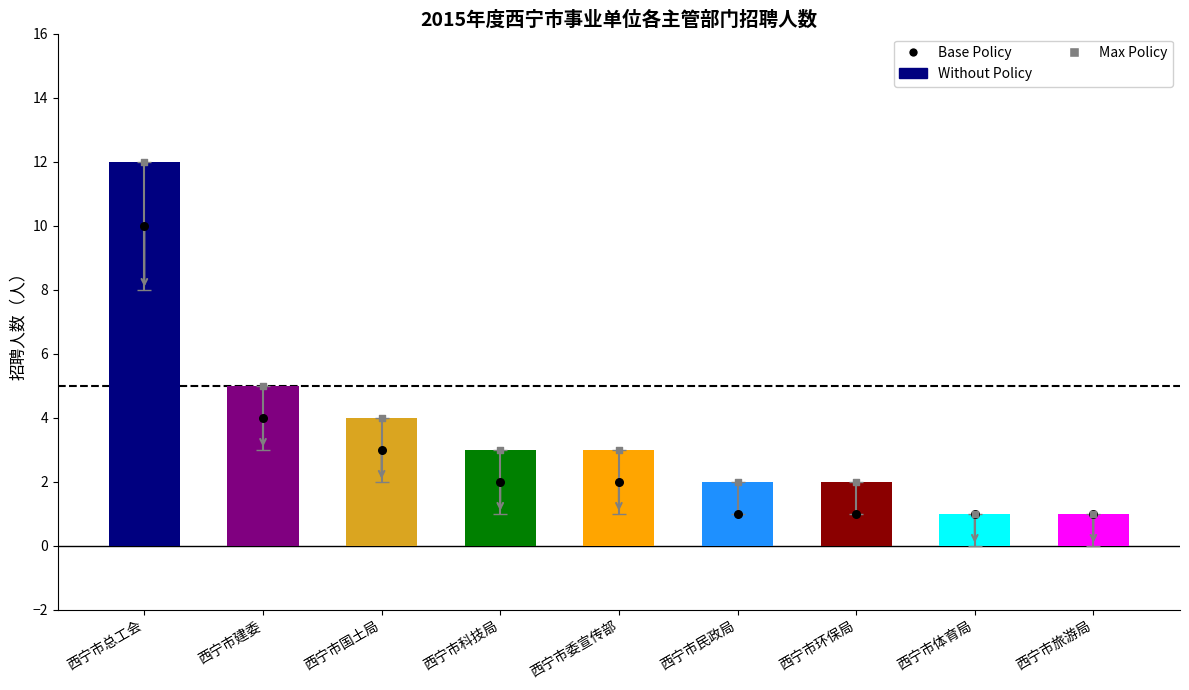

Which series has the largest total across all categories?

Max Policy